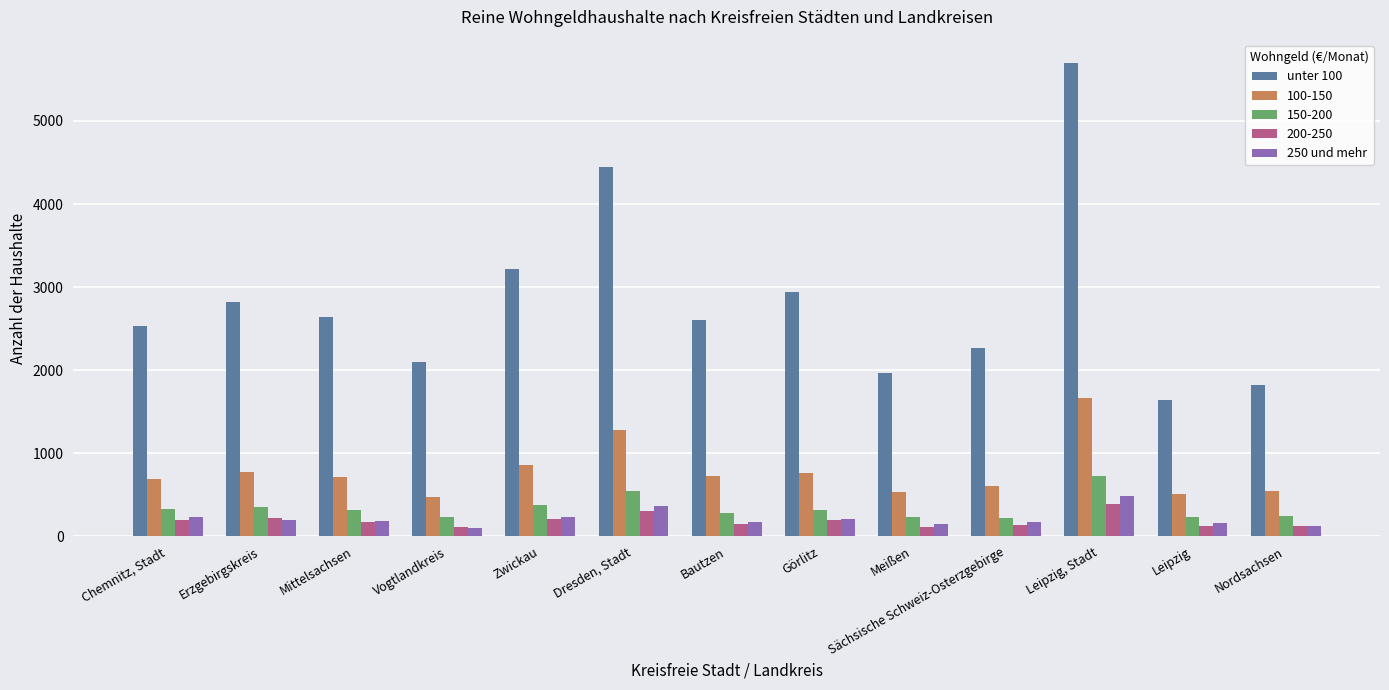

The unter 100 series shows 7972 at Dresden, Stadt. True or false?

False